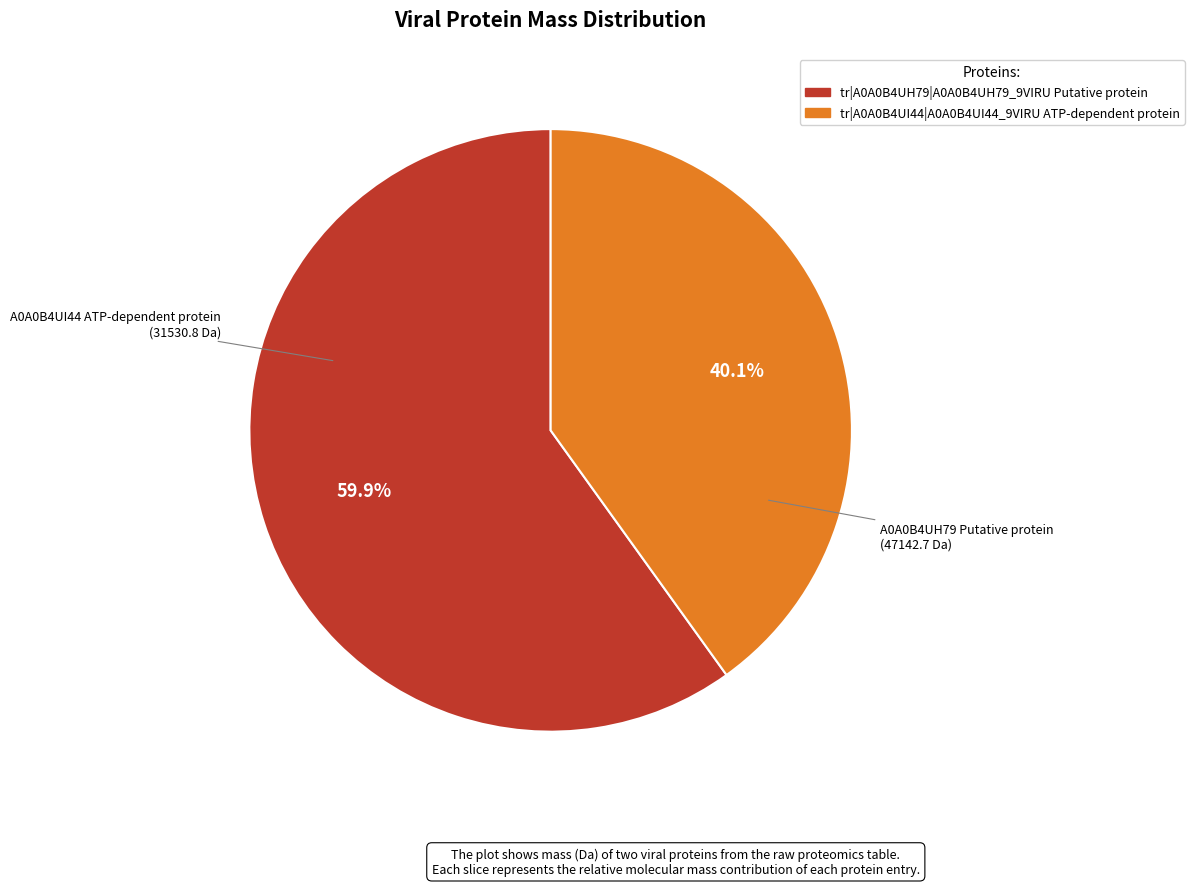

Is it true that tr|A0A0B4UH79|A0A0B4UH79_9VIRU Putative protein is 48% of the pie?

False